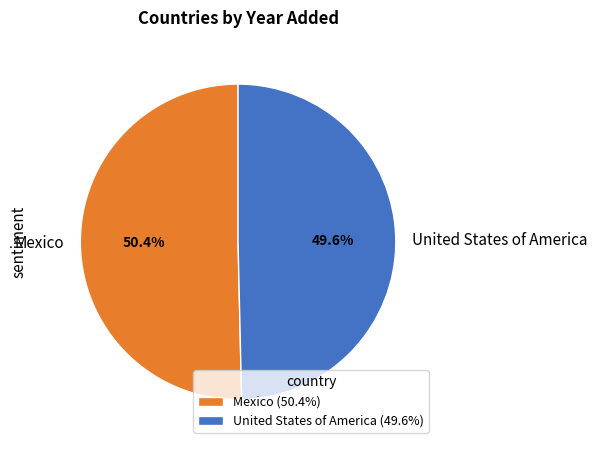

How many segments does this pie chart have?

2